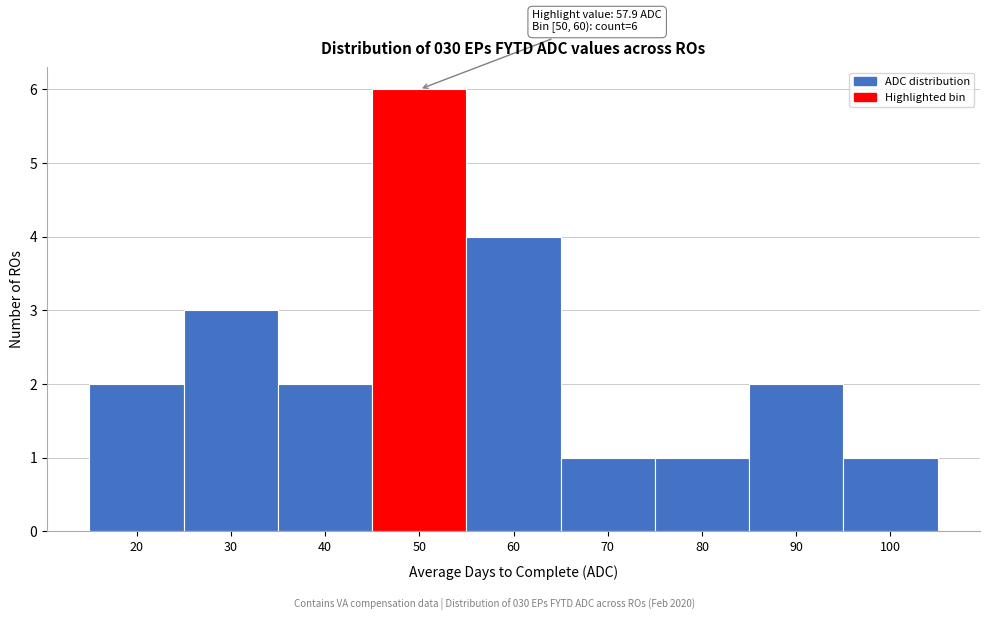

Reading left to right, extract all data points from this chart.

2	3	2	6	4	1	1	2	1